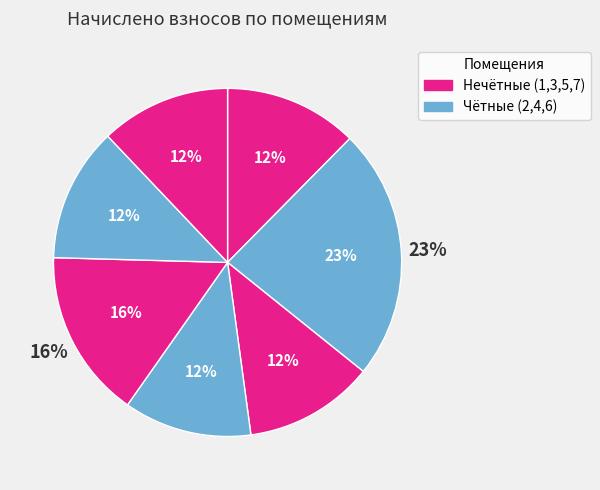

To the nearest percent, what is the difference between the largest and smallest slice percentages?

11%